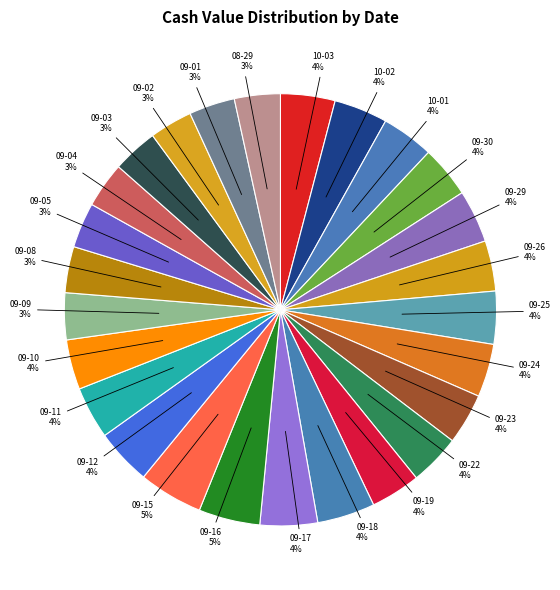

Count the number of slices in the pie.

26